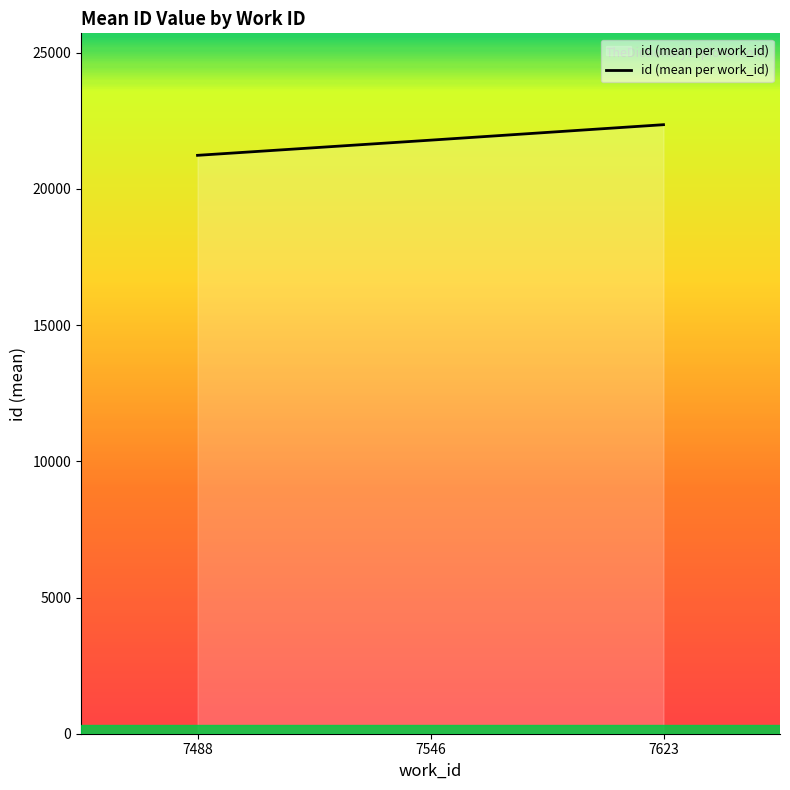

What is the difference between the values at 7488 and 7623?

1125